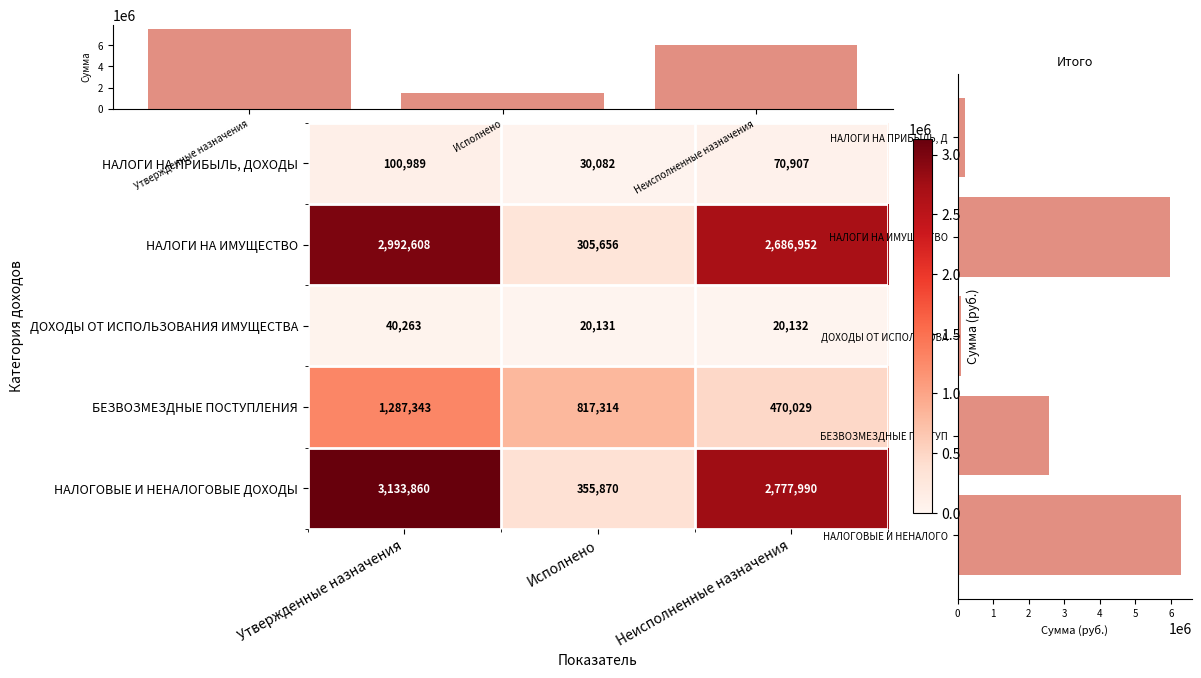

Between Исполнено and Неисполненные назначения, which series saw the biggest shift?

НАЛОГОВЫЕ И НЕНАЛОГОВЫЕ ДОХОДЫ